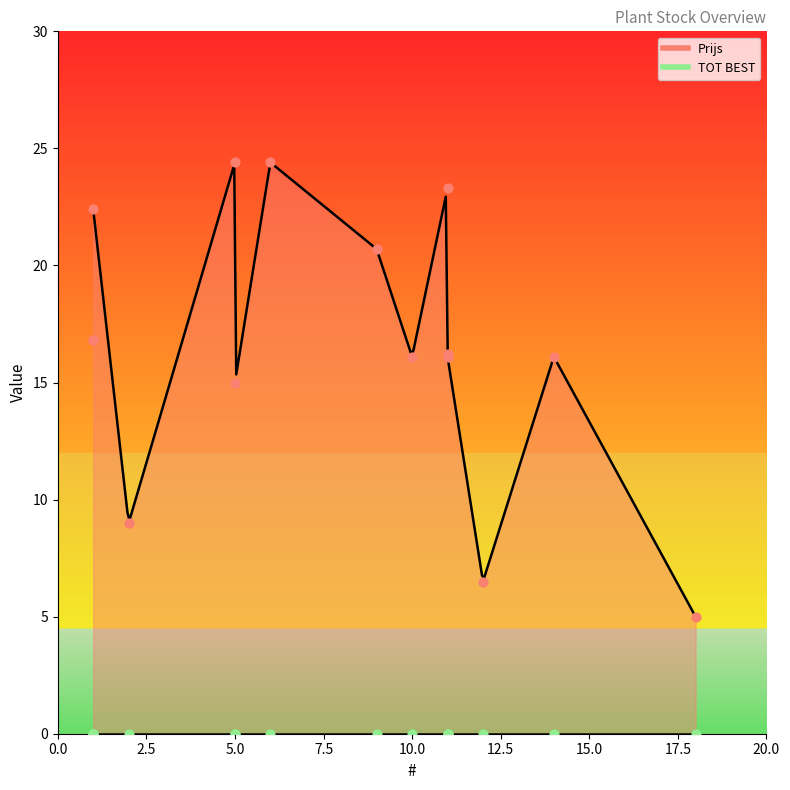

Which series reaches the minimum Y coordinate?

TOT BEST